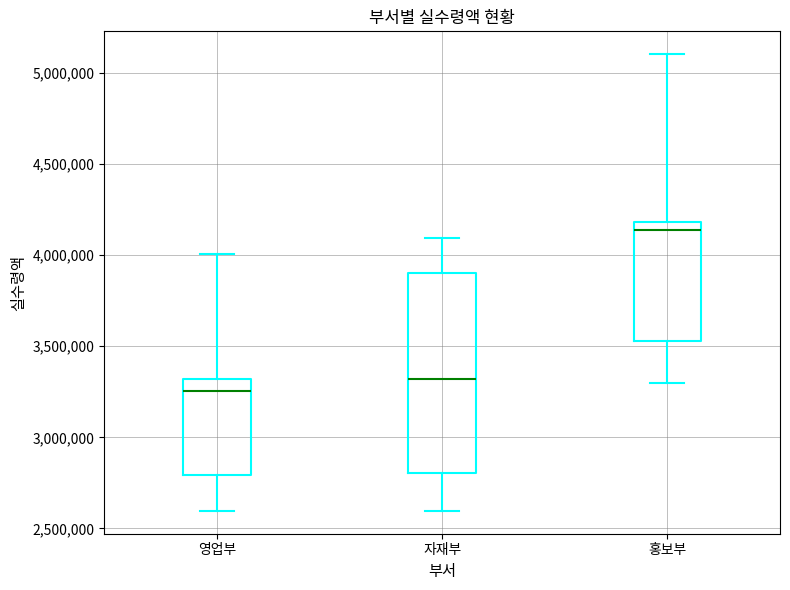

Where does the median line of the box for 영업부 sit on the y-axis? The values are not printed on the chart, so give them approximately, as read against the axis.

3250000